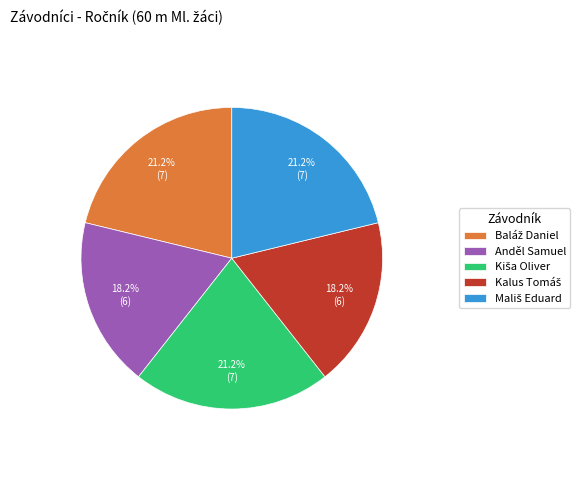

Does Anděl Samuel represent more than half of the total?

No